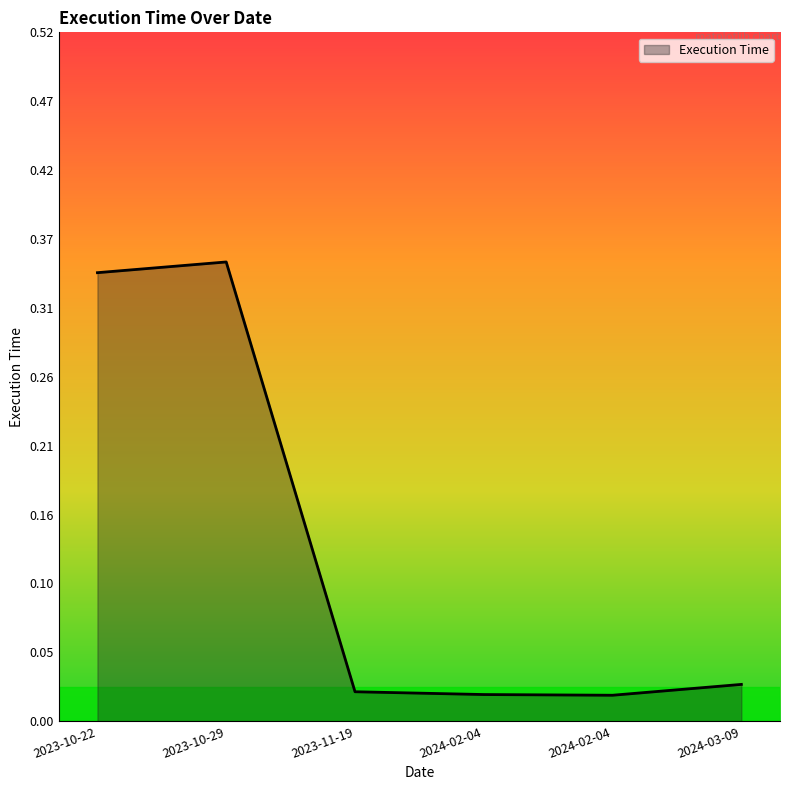

How many distinct data groups are displayed?

1